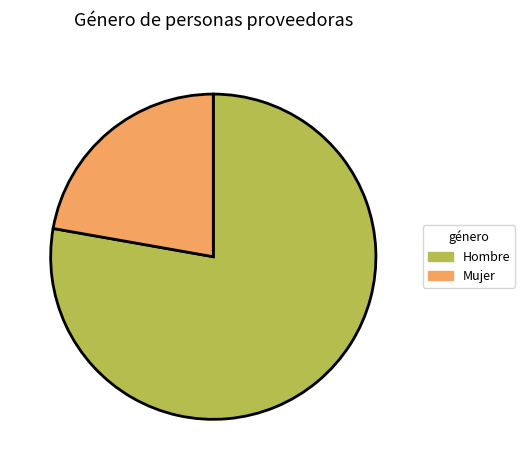

True or false: Mujer accounts for 12% of the total.

False